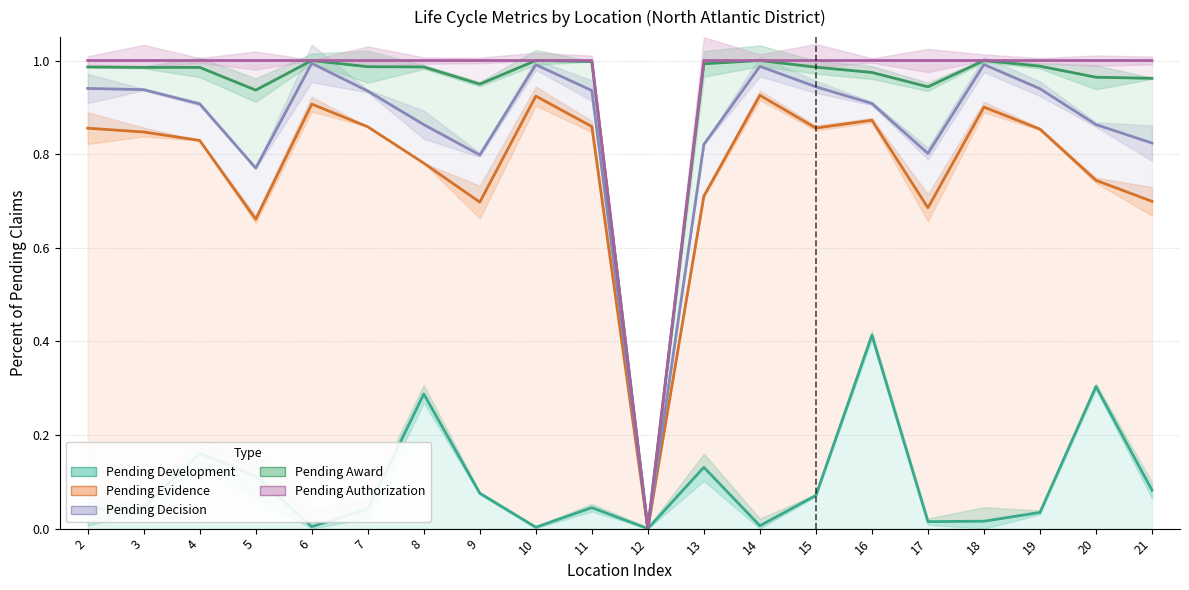

True or false: Pending Evidence and Pending Award intersect in this chart.

False